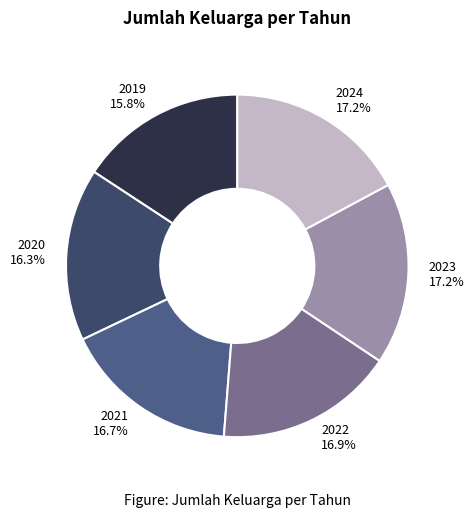

Between 2023 17.2% and 2020 16.3%, which is larger?

2023 17.2%